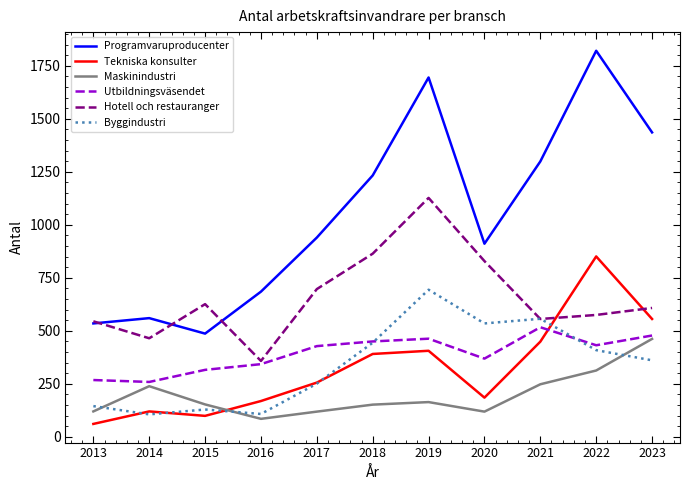

True or false: Byggindustri has a value of 145 at 2013.

True